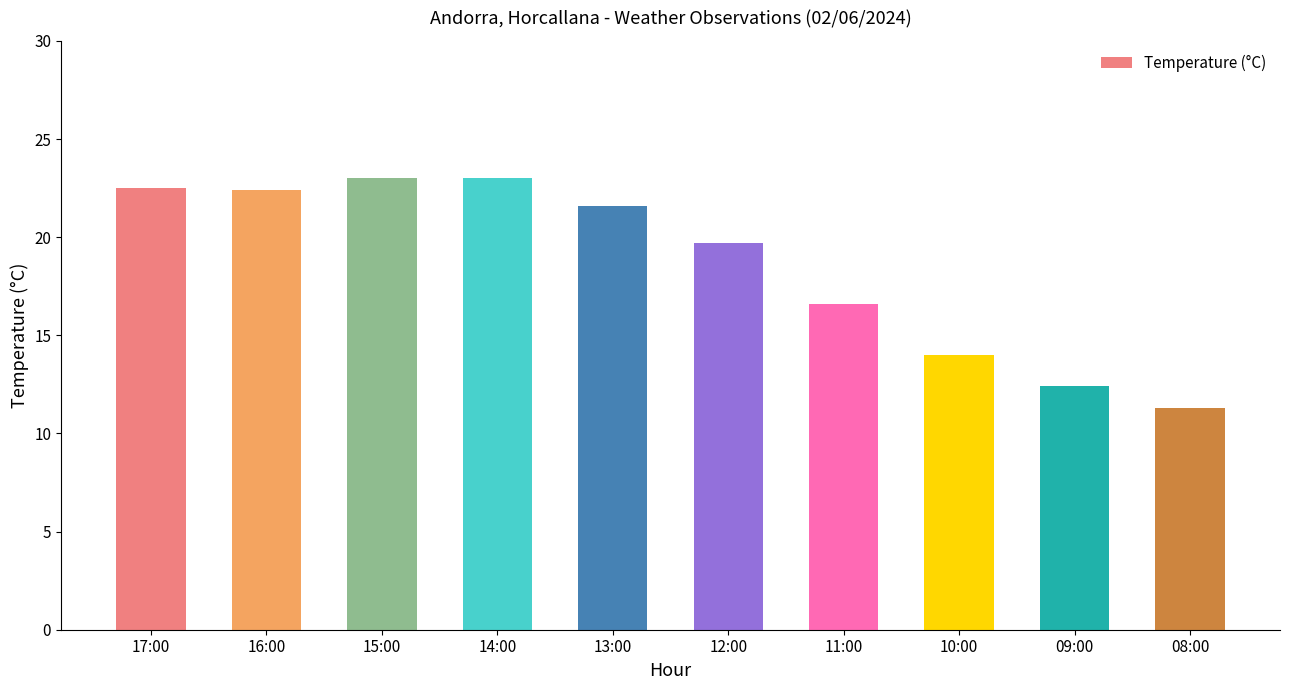

What is the change in value from 15:00 to 13:00?

-1.4